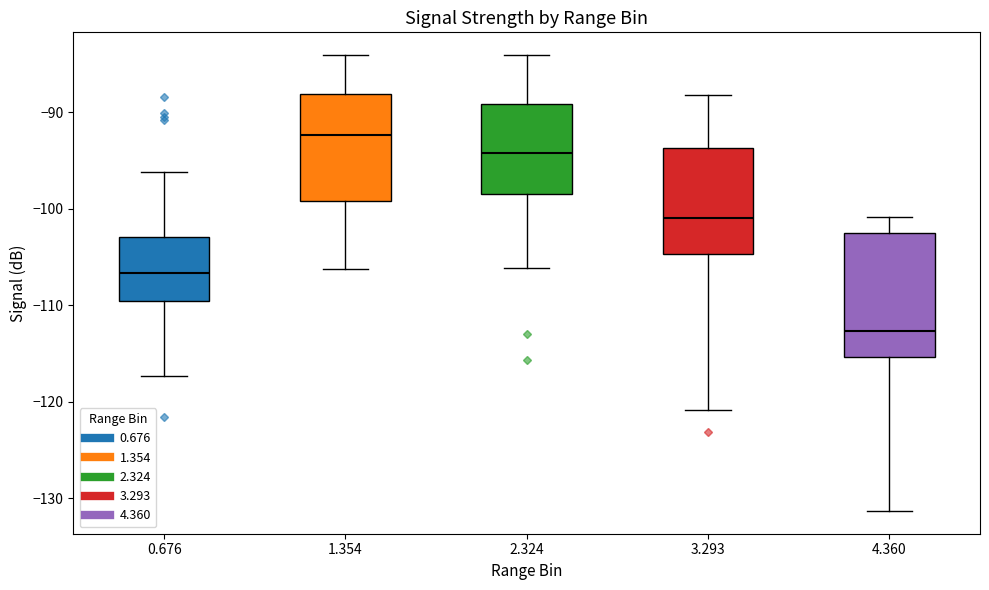

Reading left to right, read every box against the y-axis: the position of its median line, the range the box covers, and the ends of its whiskers. The values are not printed on the chart, so give them approximately, as read against the axis.

0.676: median -107, box -110 to -103, whiskers -117 to -96
1.354: median -92, box -99 to -88, whiskers -106 to -84
2.324: median -94, box -98 to -89, whiskers -106 to -84
3.293: median -101, box -105 to -94, whiskers -121 to -88
4.360: median -113, box -115 to -102, whiskers -131 to -101